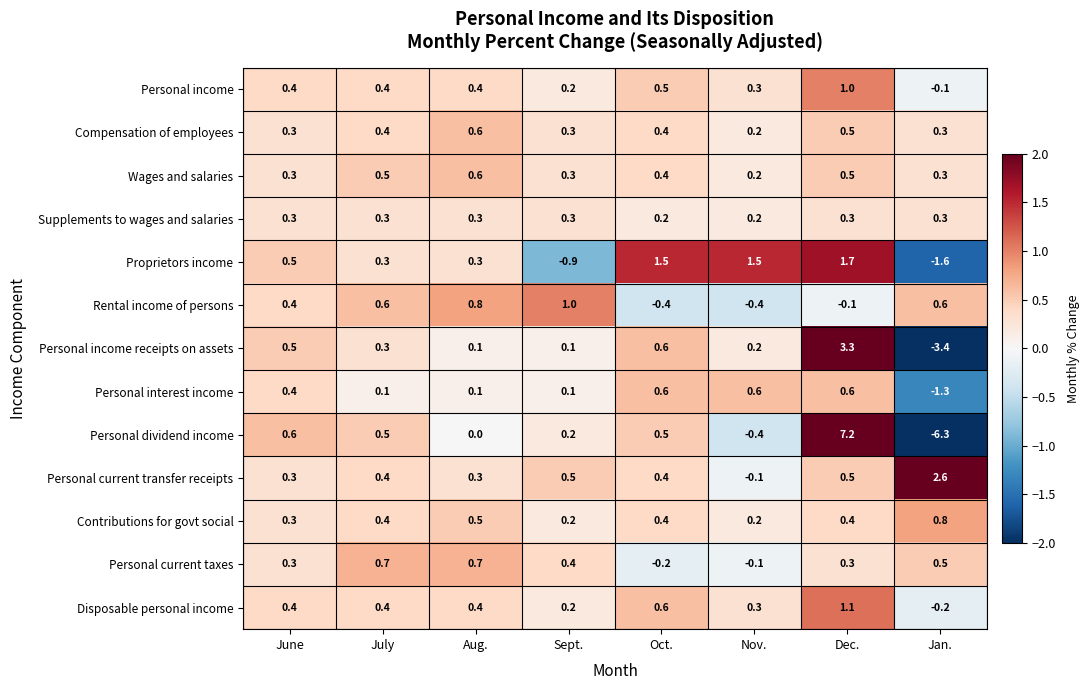

What is the spread (max minus min) of values at Sept.?

1.9